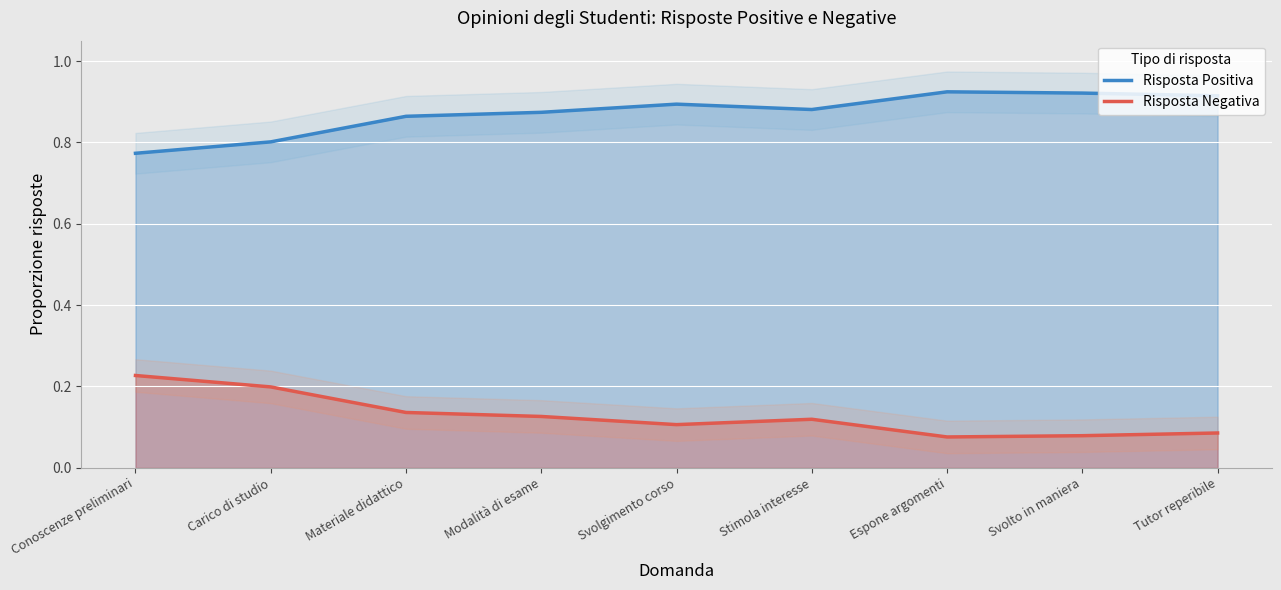

True or false: Risposta Positiva has more than 2 points higher than both neighbors.

False